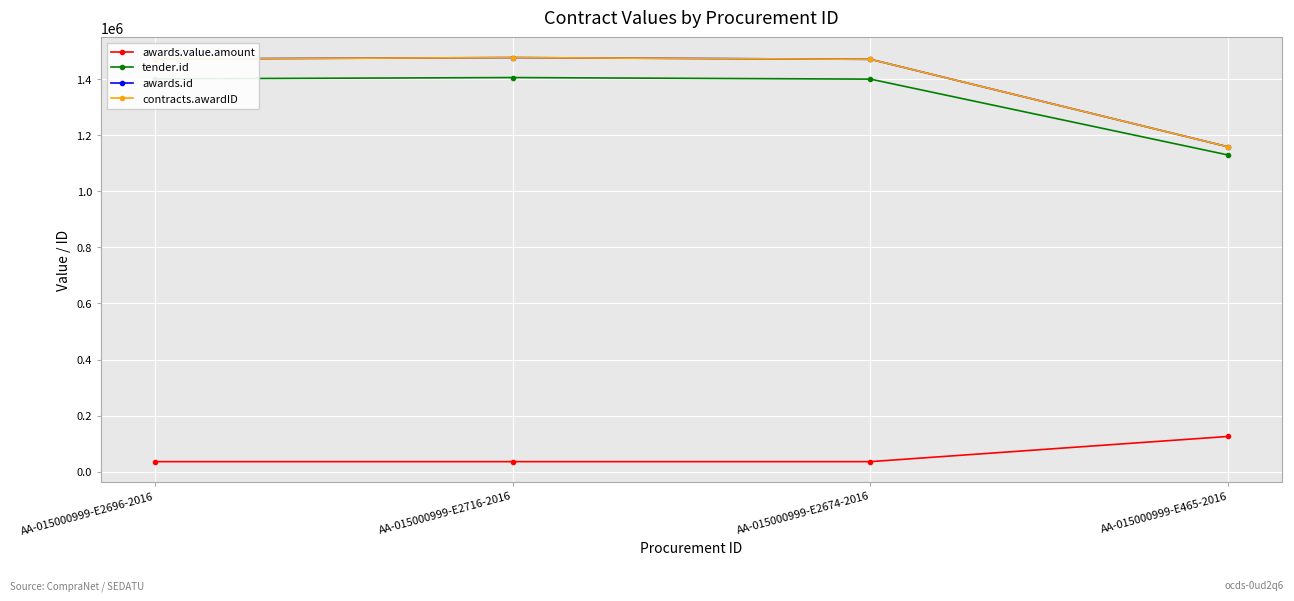

True or false: awards.id and contracts.awardID cross at least once.

False